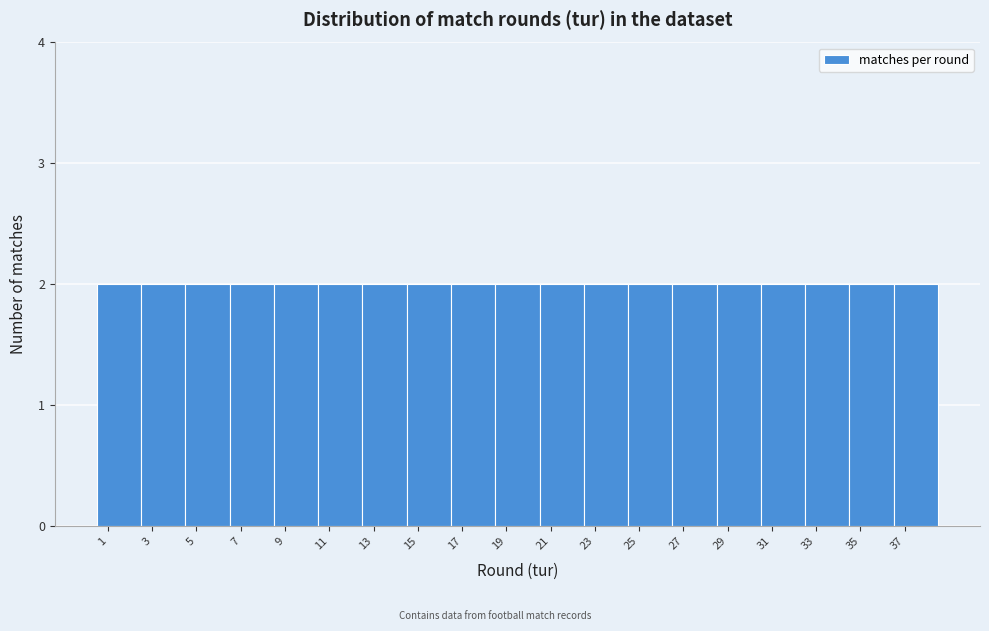

Reading left to right, list every bar in this chart as the range it spans on the x-axis followed by its height. The values are not printed on the chart, so give them approximately, as read against the axis.

0.5 to 2.5: 2
2.5 to 4.5: 2
4.5 to 6.5: 2
6.5 to 8.5: 2
8.5 to 10.5: 2
10.5 to 12.5: 2
12.5 to 14.5: 2
14.5 to 16.5: 2
16.5 to 18.5: 2
18.5 to 20.5: 2
20.5 to 22.5: 2
22.5 to 24.5: 2
24.5 to 26.5: 2
26.5 to 28.5: 2
28.5 to 30.5: 2
30.5 to 32.5: 2
32.5 to 34.5: 2
34.5 to 36.5: 2
36.5 to 38.5: 2